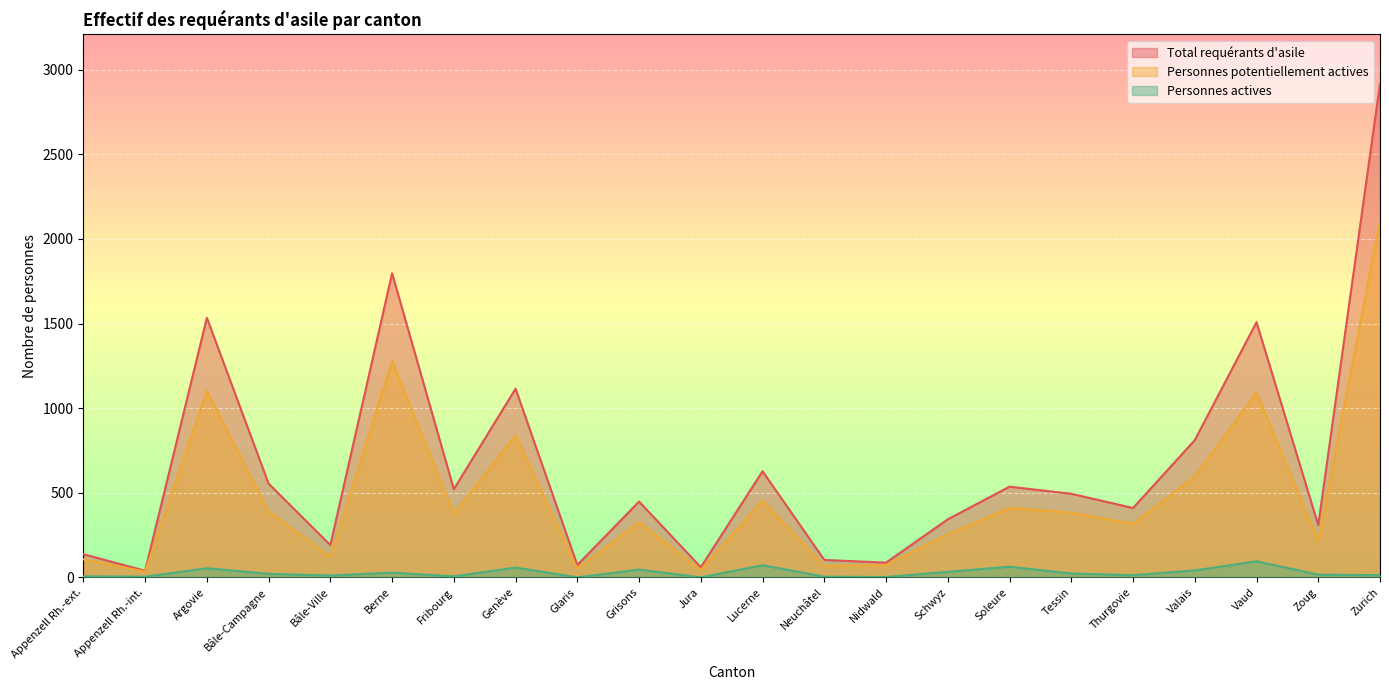

The value of Personnes potentiellement actives at Zoug is 215. True or false?

True